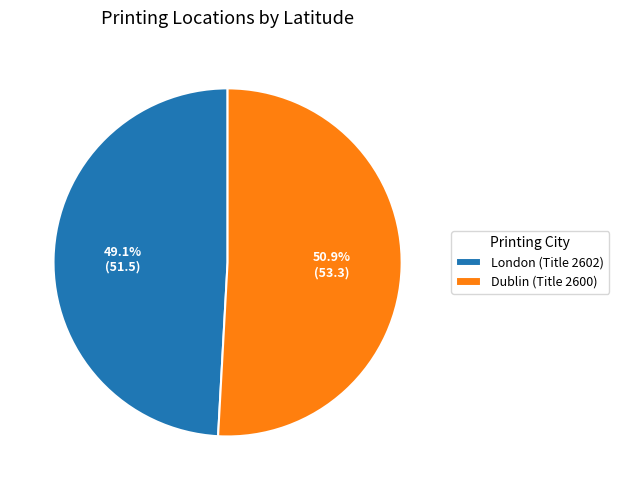

Count the number of slices in the pie.

2